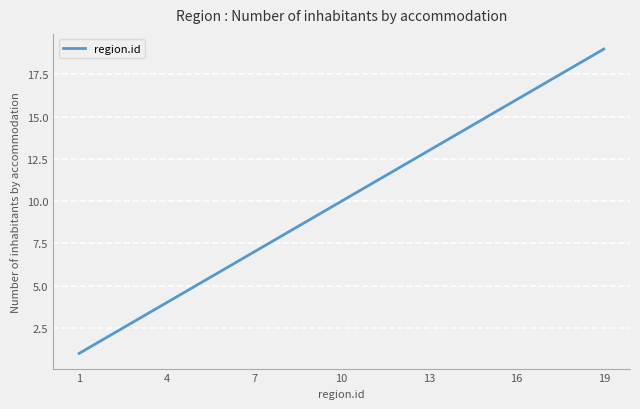

What is the difference between the maximum and minimum values?

18